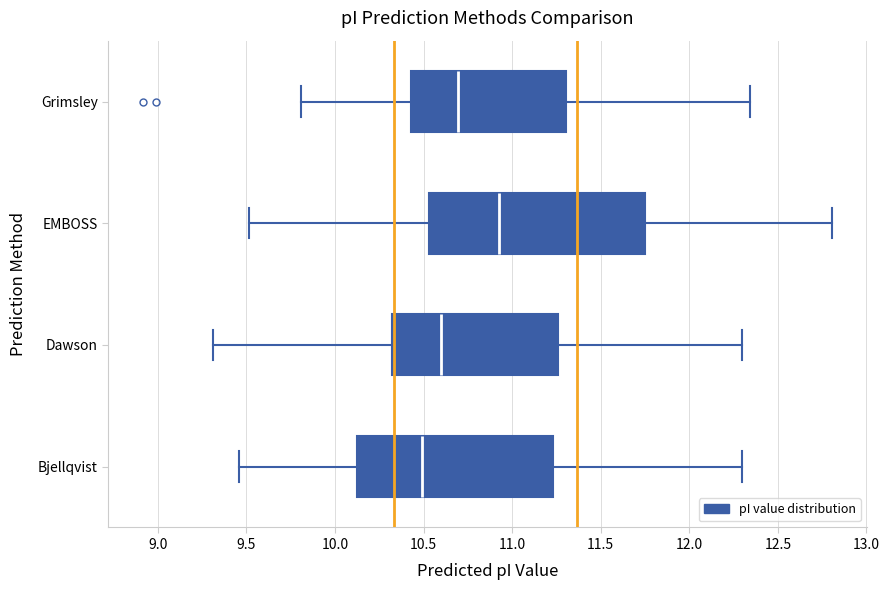

Where does the median line of the box for Grimsley sit on the x-axis? The values are not printed on the chart, so give them approximately, as read against the axis.

10.70